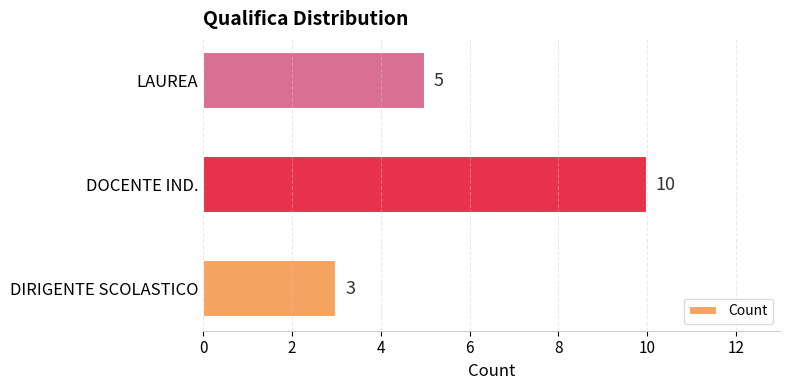

What is the sum of all values?

18